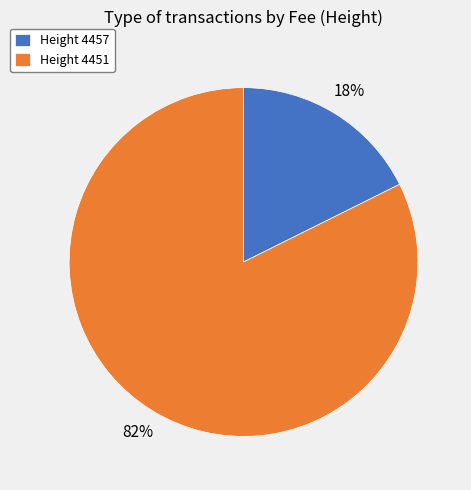

Rank the categories by value from lowest to highest.

Height 4457, Height 4451